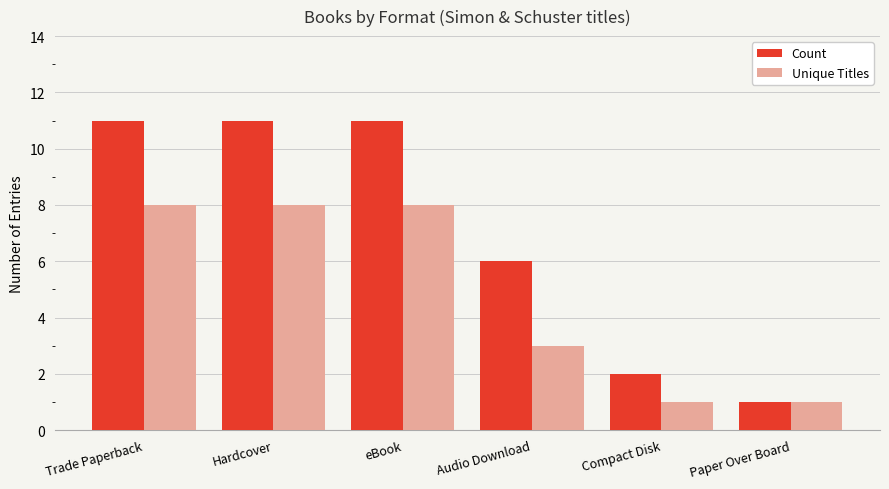

Does the chart contain any negative values?

No